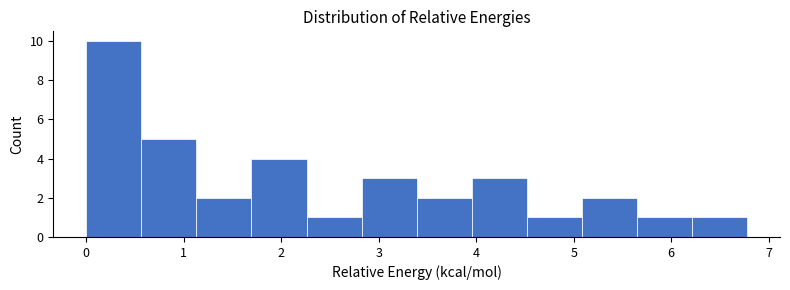

Reading left to right, transcribe this chart: for each bar, give the range it covers on the x-axis and its height. Neither the bar edges nor the heights are printed on the chart, so give them approximately, as read against the axes.

0.0 to 0.6: 10
0.6 to 1.1: 5
1.1 to 1.7: 2
1.7 to 2.3: 4
2.3 to 2.8: 1
2.8 to 3.4: 3
3.4 to 4.0: 2
4.0 to 4.5: 3
4.5 to 5.1: 1
5.1 to 5.6: 2
5.6 to 6.2: 1
6.2 to 6.8: 1